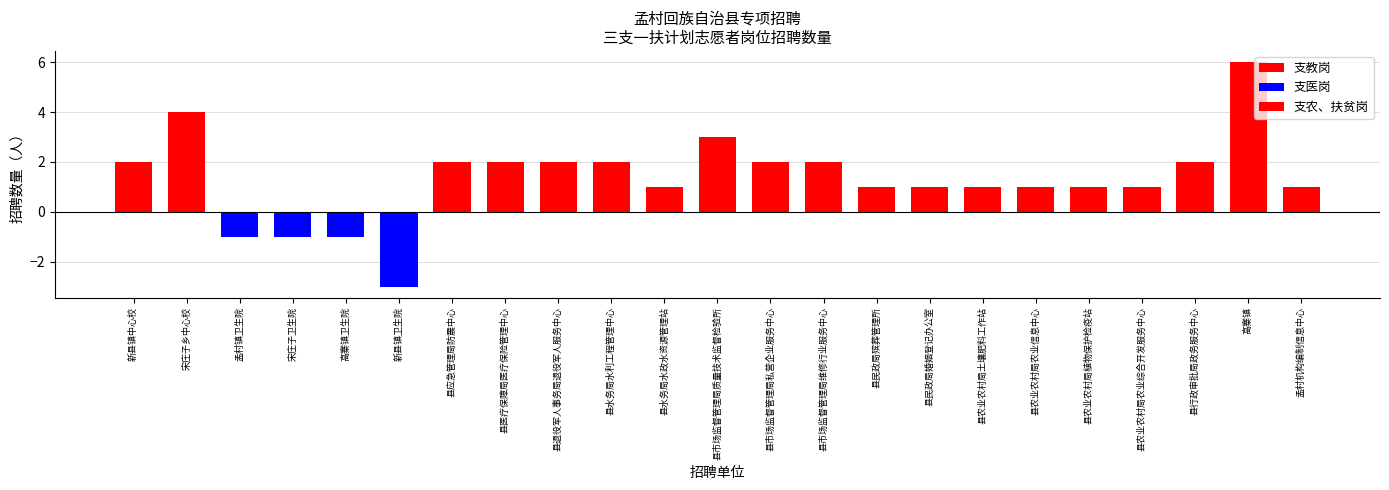

Between 县医疗保障局医疗保险管理中心 and 县市场监督管理局质量技术监督检验所, which is larger?

县市场监督管理局质量技术监督检验所